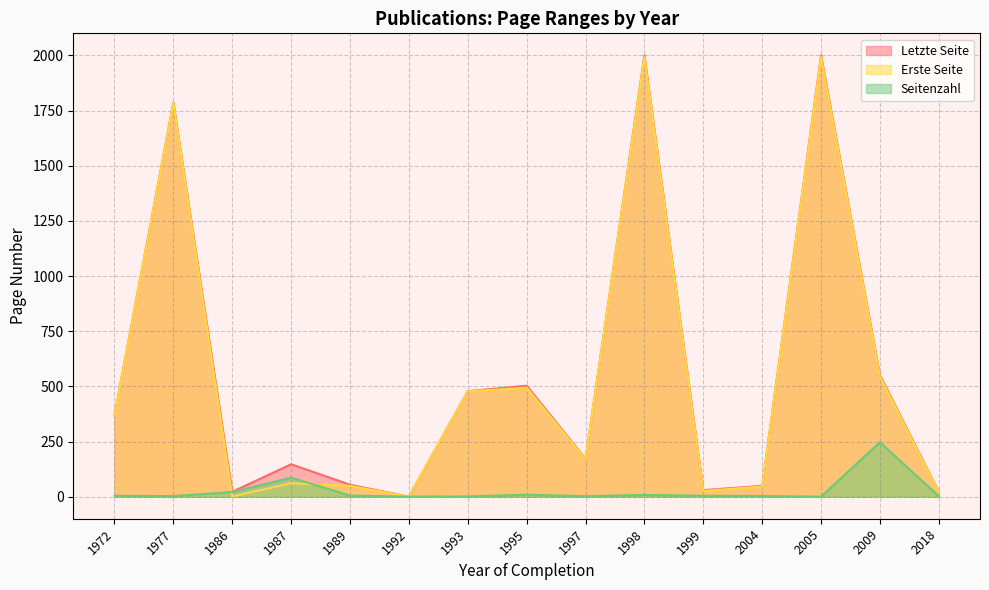

Is it true that Seitenzahl equals 5.0 at 1989?

True